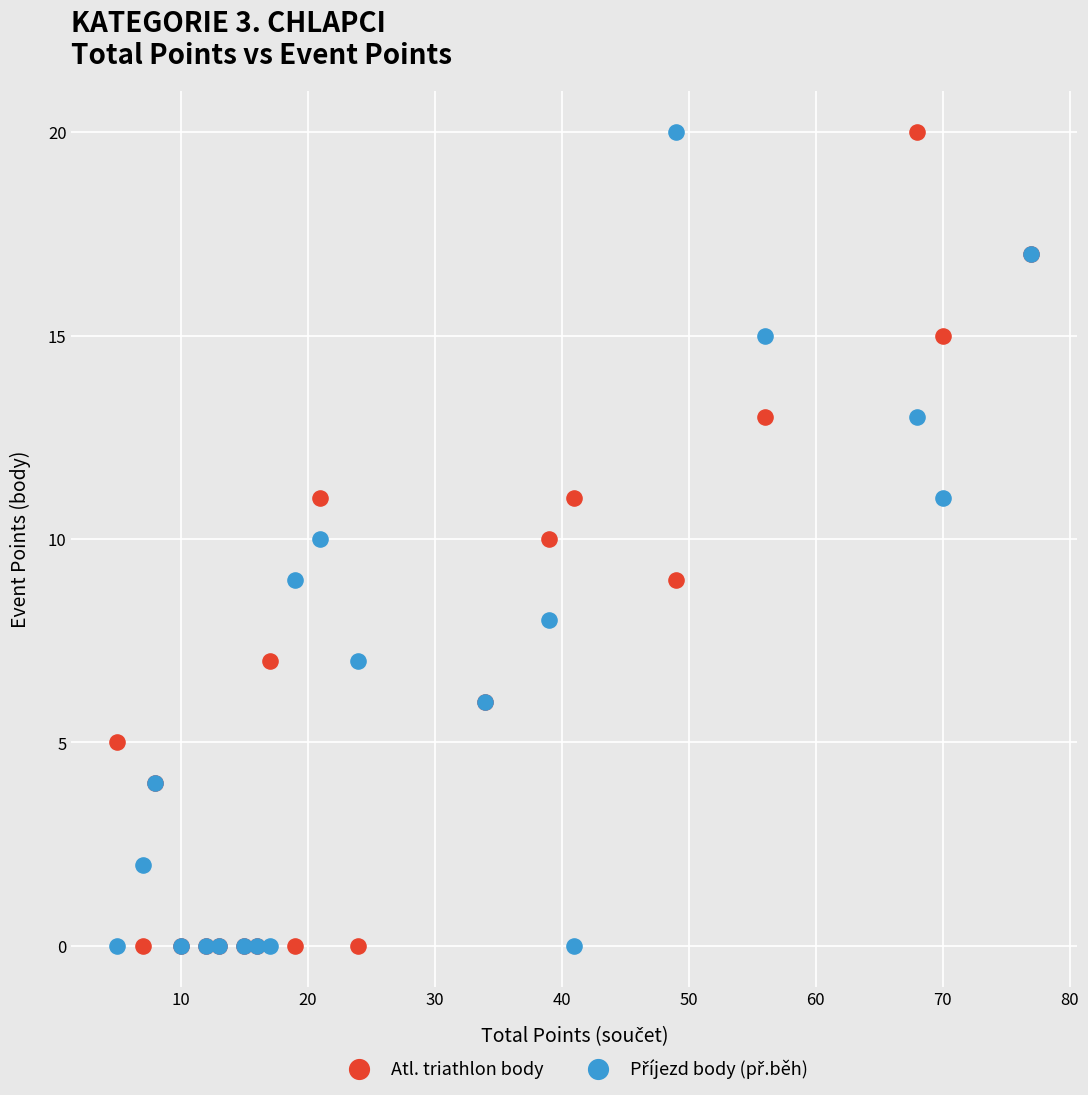

What is the X range (max minus min) for the scatter plot?

72